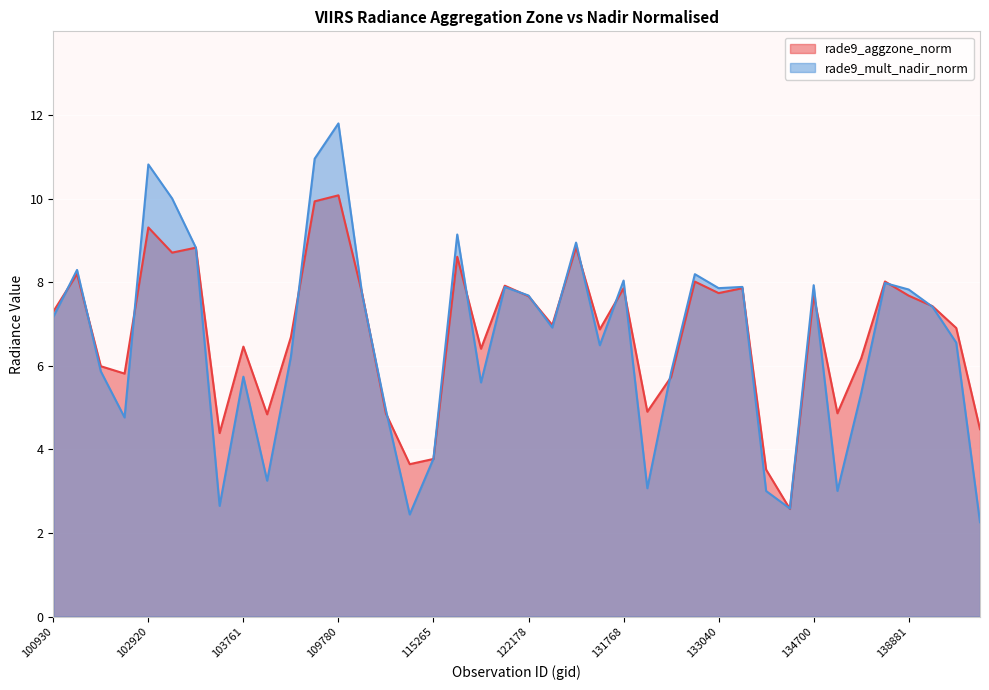

Reading right to left, extract all data points from this chart.

rade9_aggzone_norm: 139881=4.5	139868=6.9	138894=7.4	138881=7.7	138296=8.0	138105=6.2	137905=4.9	134700=7.7	134505=2.6	133405=3.5	133223=7.9	133040=7.7	132669=8.0	132310=5.7	131947=4.9	131768=7.9	123966=6.9	123073=8.8	122346=7.0	122178=7.7	121308=7.9	115500=6.4	115378=8.6	115265=3.8	110299=3.6	110127=4.9	109954=7.7	109780=10.1	104355=9.9	104236=6.7	104229=4.8	103761=6.5	103643=4.4	103279=8.8	103032=8.7	102920=9.3	102912=5.8	102792=6.0	102671=8.2	100930=7.3
rade9_mult_nadir_norm: 139881=2.3	139868=6.6	138894=7.4	138881=7.8	138296=8.0	138105=5.3	137905=3.0	134700=7.9	134505=2.6	133405=3.0	133223=7.9	133040=7.9	132669=8.2	132310=5.8	131947=3.1	131768=8.0	123966=6.5	123073=8.9	122346=6.9	122178=7.7	121308=7.9	115500=5.6	115378=9.1	115265=3.8	110299=2.4	110127=4.9	109954=7.7	109780=11.8	104355=11.0	104236=6.2	104229=3.3	103761=5.7	103643=2.6	103279=8.8	103032=10.0	102920=10.8	102912=4.8	102792=5.9	102671=8.3	100930=7.2